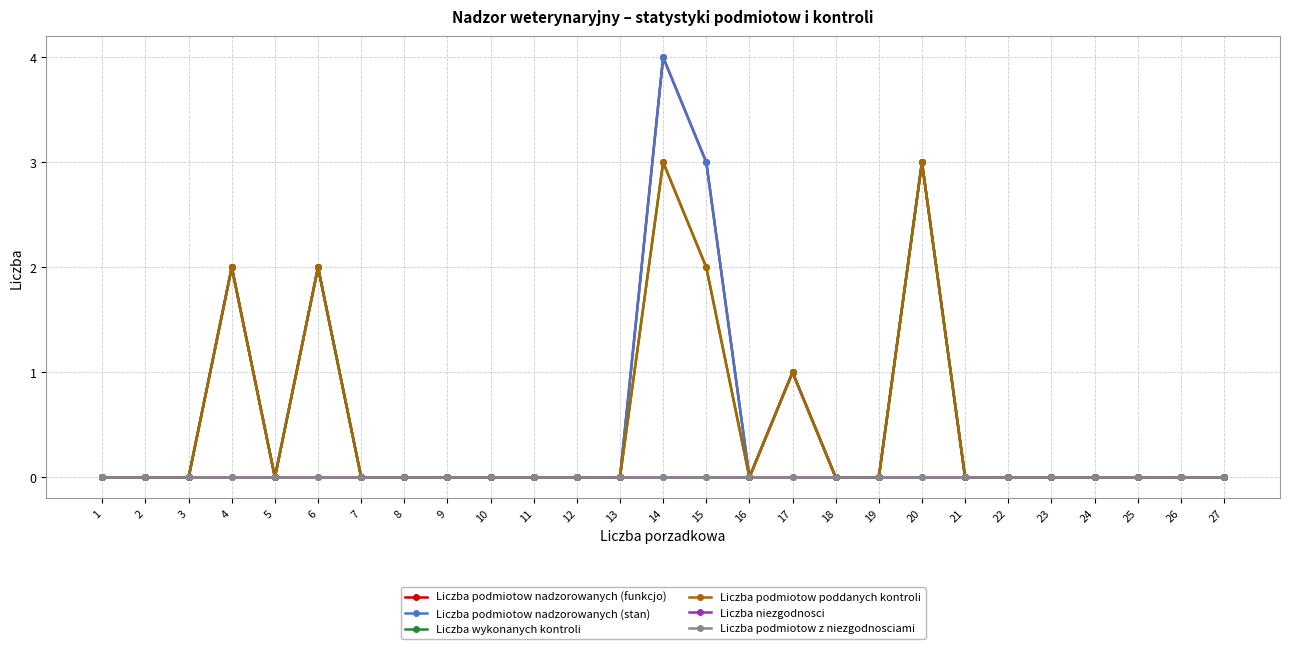

Is the value of Liczba niezgodnosci at 10 greater than the value of Liczba podmiotow z niezgodnosciami at 20?

No